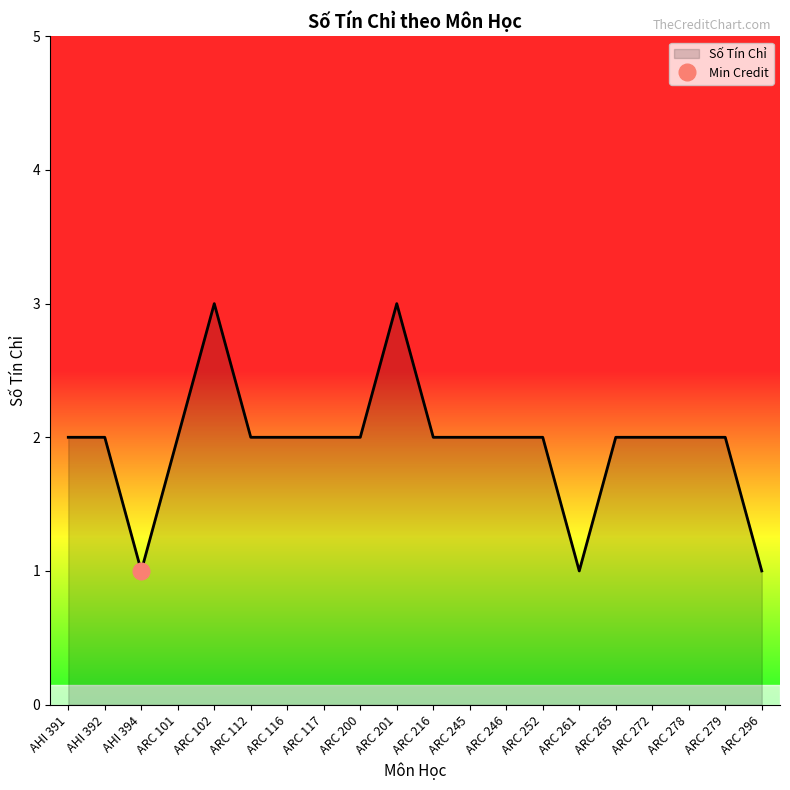

True or false: Số Tín Chỉ has a value of 1 at ARC 252.

False